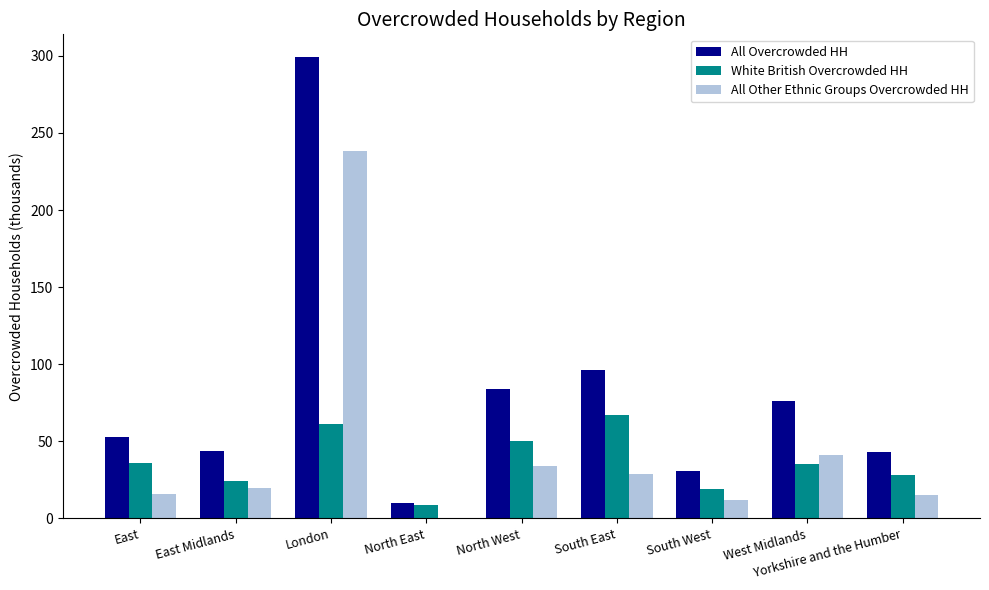

At which label does All Other Ethnic Groups Overcrowded HH reach its peak?

London